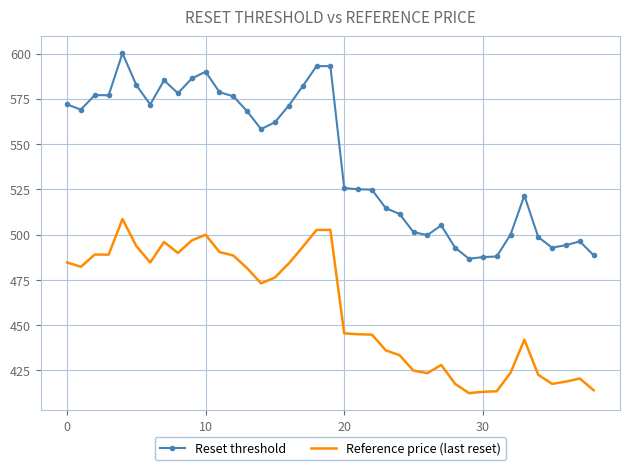

What are all the series names shown in the legend?

Reset threshold, Reference price (last reset)